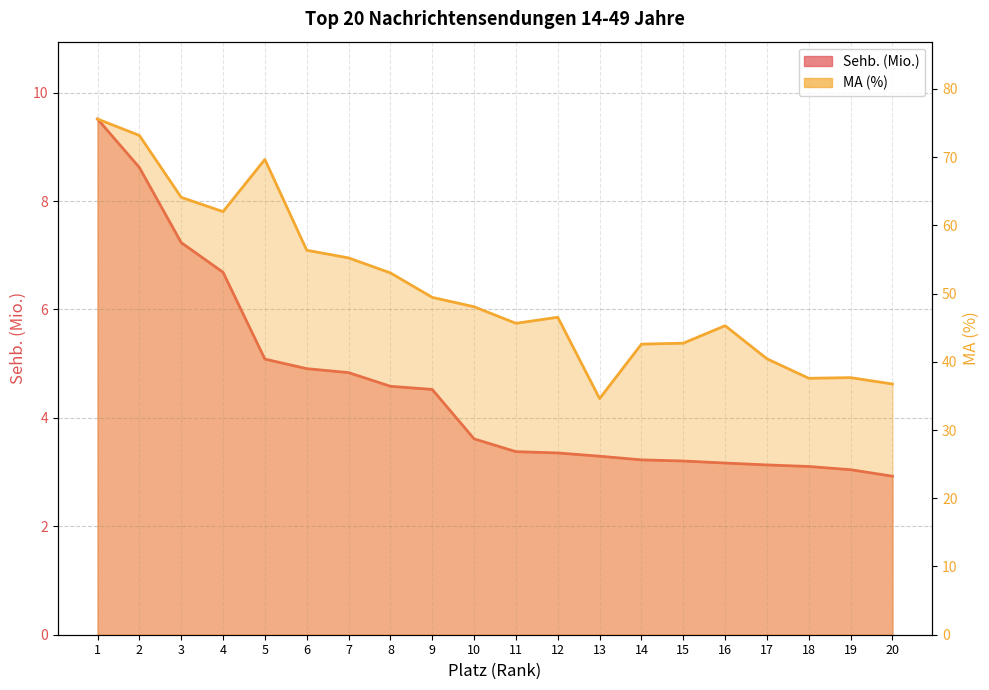

At how many categories does at least one series exceed 35?

19